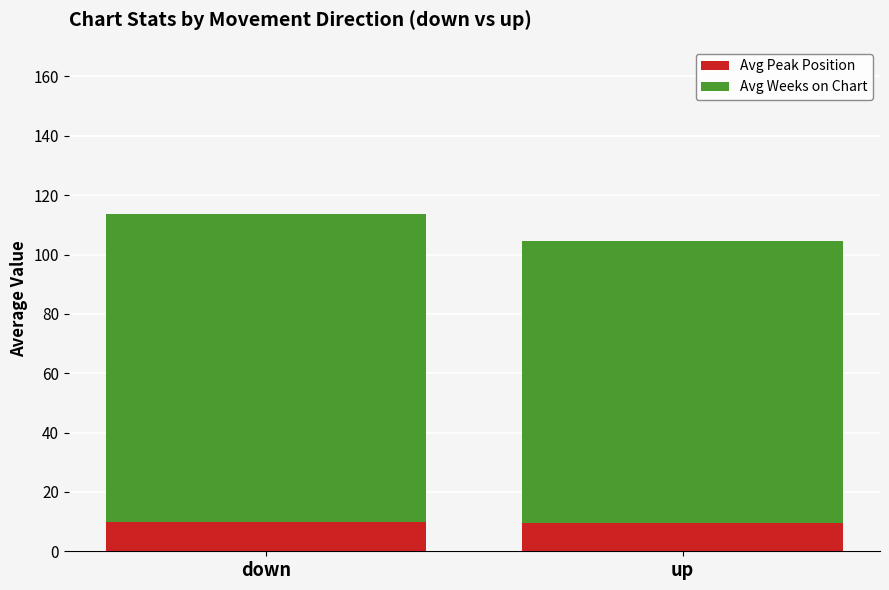

What is the sum of the Avg Peak Position values at up and down?

19.6